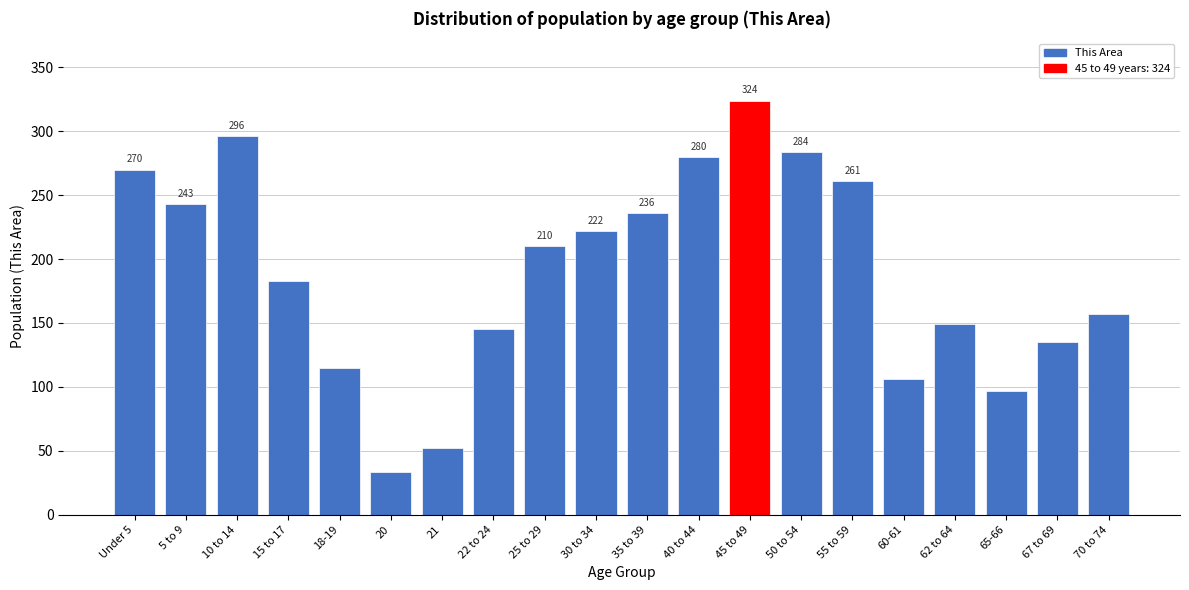

Reading left to right, extract all data points from this chart.

Under 5=270	5 to 9=243	10 to 14=296	15 to 17=183	18-19=115	20=33	21=52	22 to 24=145	25 to 29=210	30 to 34=222	35 to 39=236	40 to 44=280	45 to 49=324	50 to 54=284	55 to 59=261	60-61=106	62 to 64=149	65-66=97	67 to 69=135	70 to 74=157